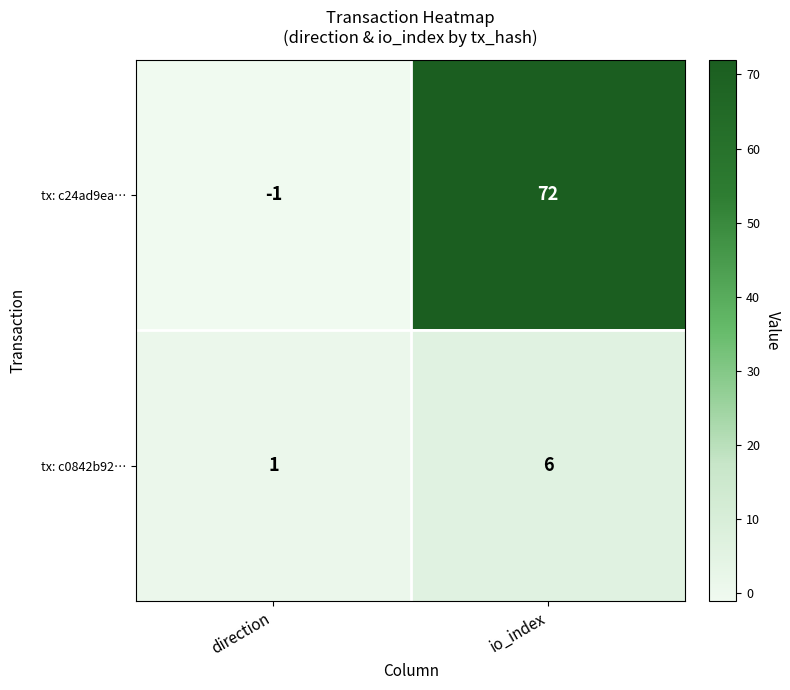

At which category does the chart reach its minimum across all series?

direction